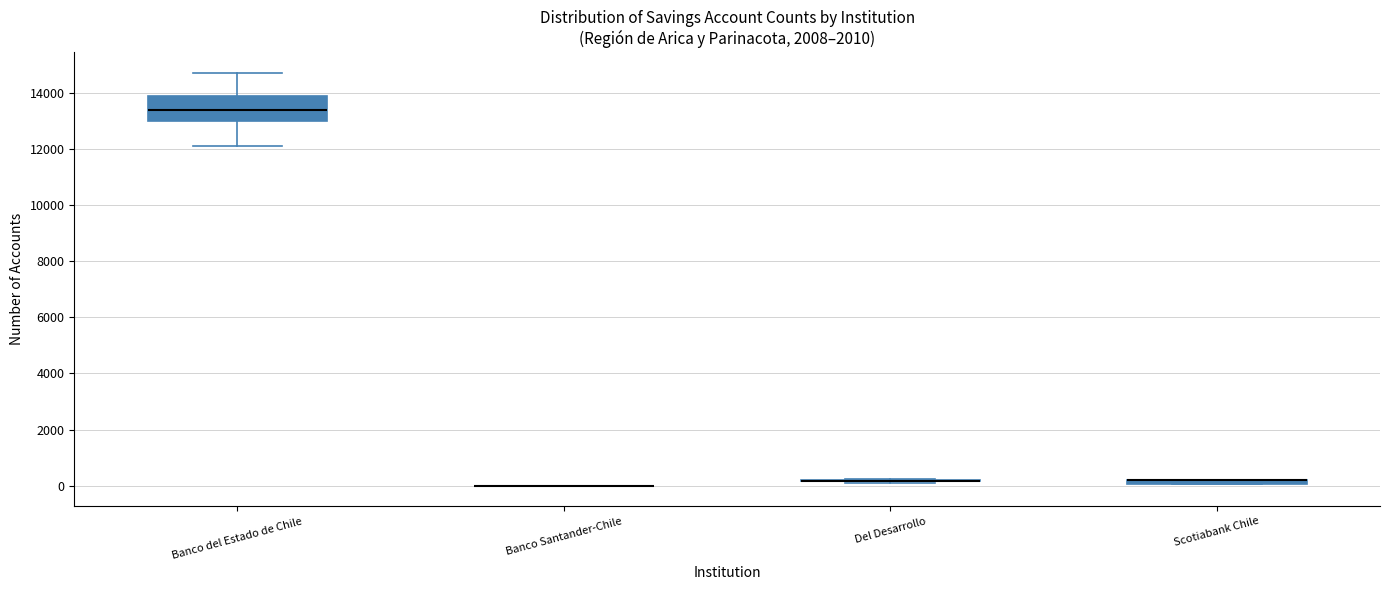

Where is the upper edge of the box for Banco del Estado de Chile on the y-axis? The values are not printed on the chart, so give them approximately, as read against the axis.

13800